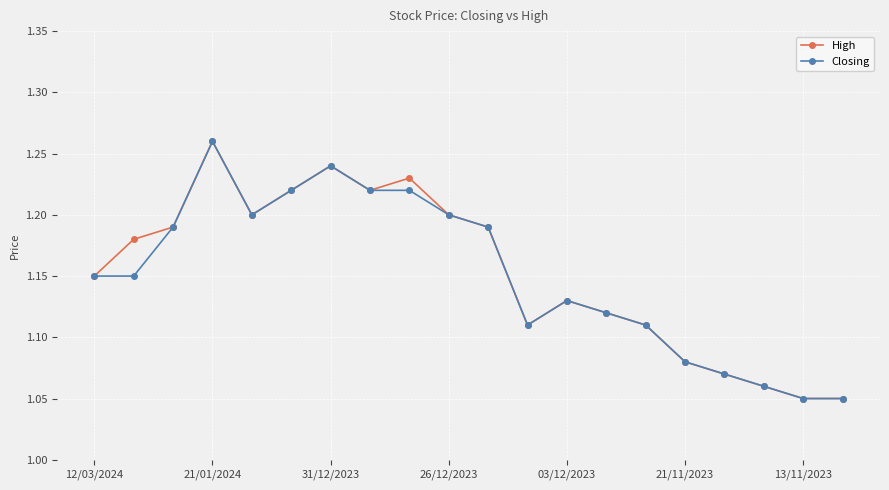

At how many categories does at least one series exceed 1?

20